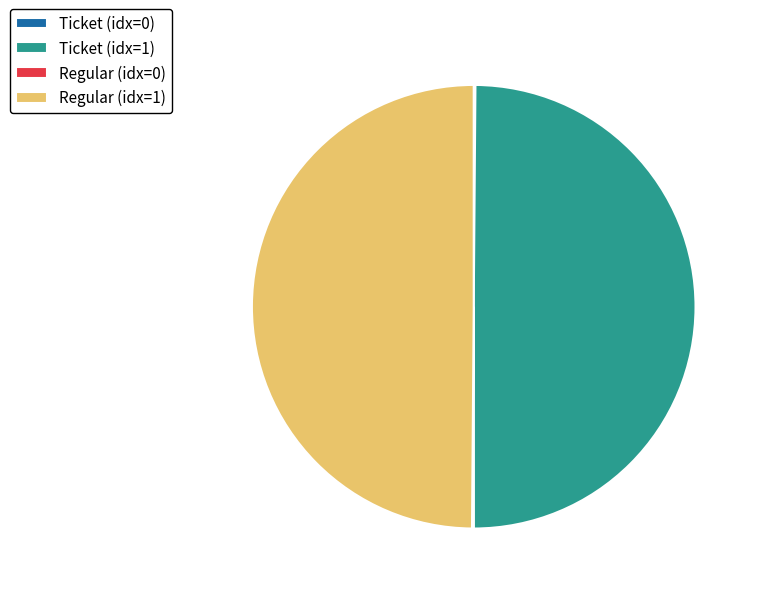

Do Regular (idx=1) and Ticket (idx=1) together represent more than half of the pie?

Yes